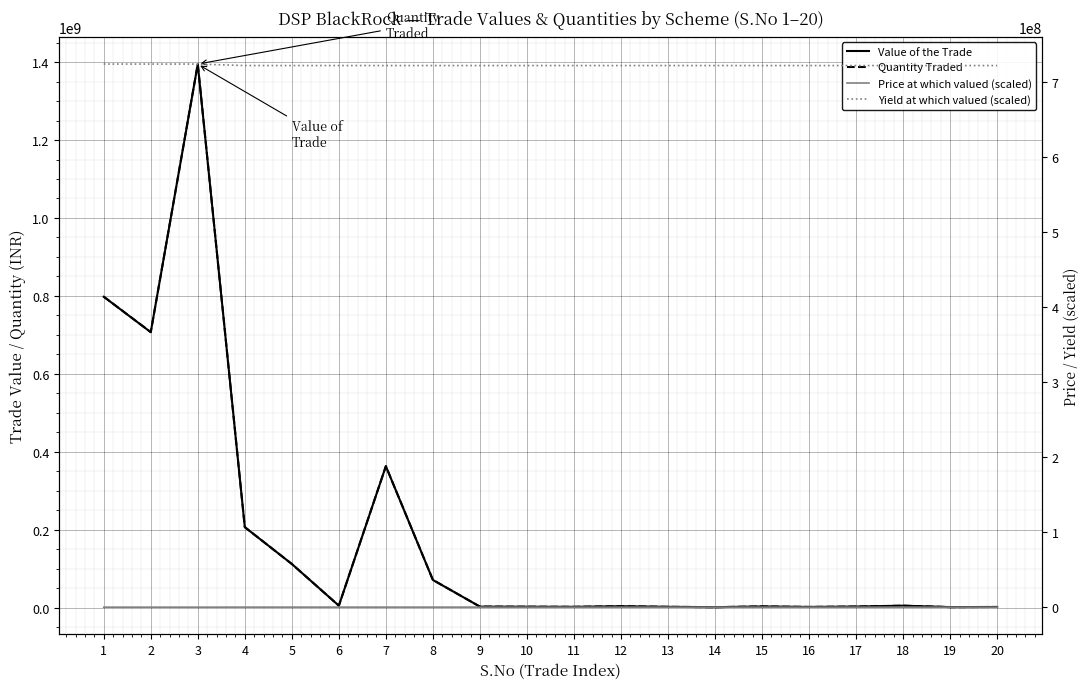

Reading left to right, what are all the values shown in this chart?

Value of the Trade: 797841743.2	706859790.0	1394723348.0	206459160.7	111977849.9	4999011.2	362928209.8	70985958.4	2499505.6	2299545.1	1999604.5	3499307.8	1999604.5	1099782.4	2999406.7	1699663.8	2699466.0	4899030.9	1299742.9	1599683.6
Quantity Traded: 798000000.0	707000000.0	1395000000.0	206500000.0	112000000.0	5000000.0	363000000.0	71000000.0	2500000.0	2300000.0	2000000.0	3500000.0	2000000.0	1100000.0	3000000.0	1700000.0	2700000.0	4900000.0	1300000.0	1600000.0
Price at which valued (scaled): 168317.0	168316.8	168317.6	223089.6	223089.3	223000.0	223090.9	223084.5	223200.0	223043.5	223000.0	223142.9	223000.0	222727.3	223000.0	222941.2	222963.0	223061.2	223076.9	223125.0
Yield at which valued (scaled): 724000000.0	724000000.0	724000000.0	722000000.0	722000000.0	722000000.0	722000000.0	722000000.0	722000000.0	722000000.0	722000000.0	722000000.0	722000000.0	722000000.0	722000000.0	722000000.0	722000000.0	722000000.0	722000000.0	722000000.0